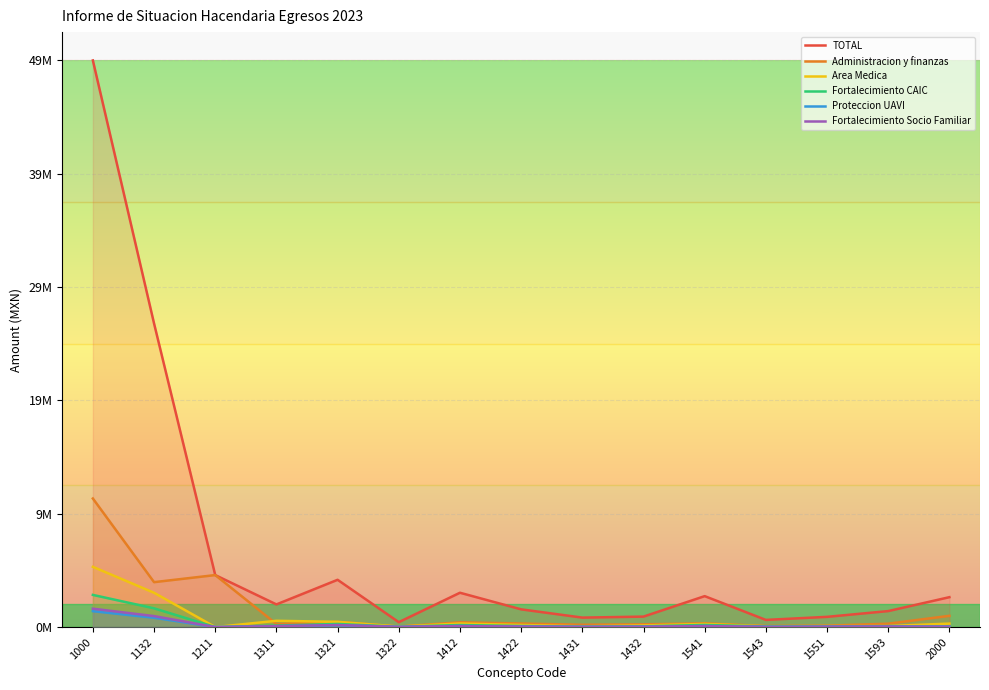

True or false: Fortalecimiento Socio Familiar has a value of 26537.4 at 2000.

True